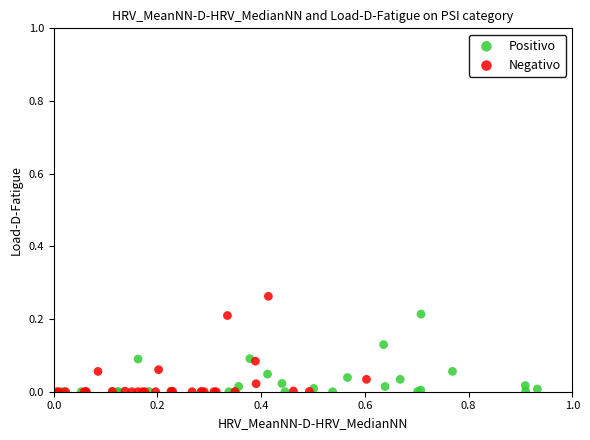

Which series has the largest Y range (max minus min)?

Negativo